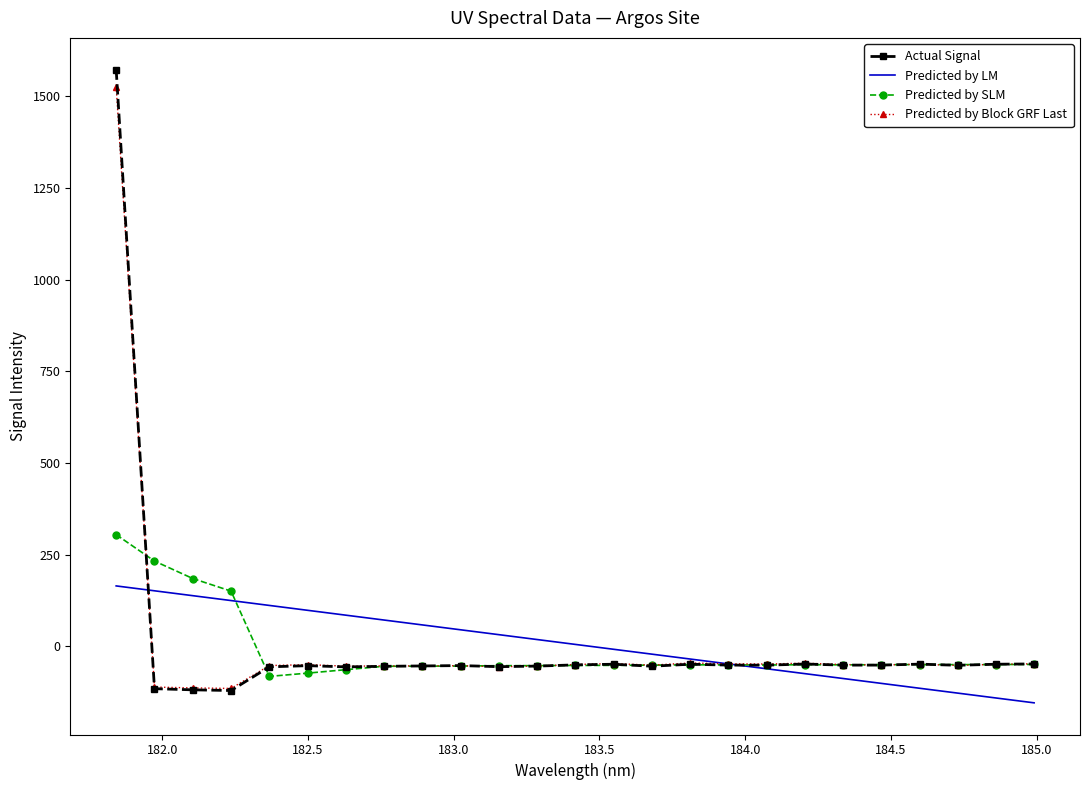

At how many categories does at least one series exceed 383?

1